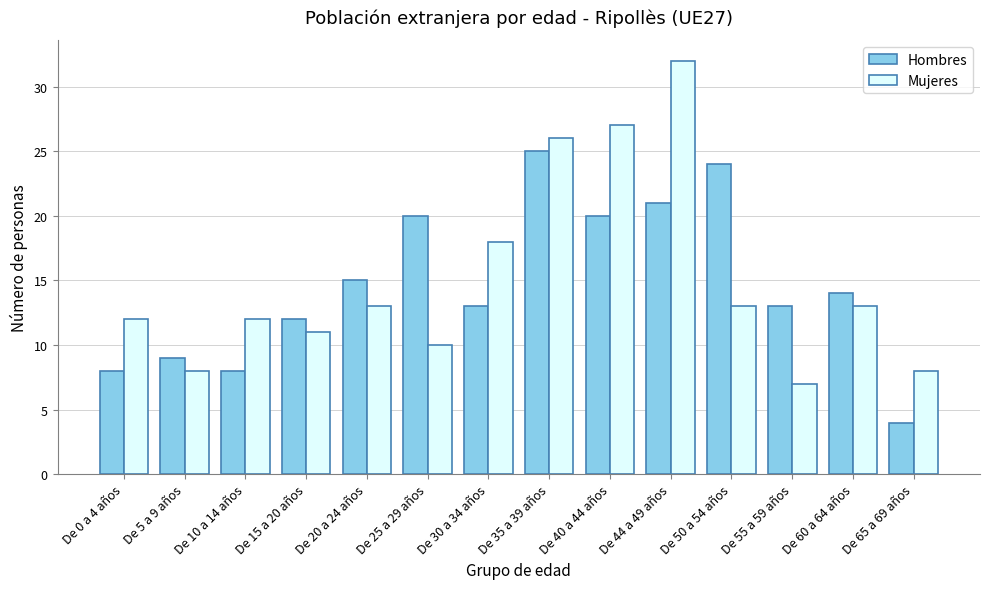

Is it true that Hombres equals 5 at De 0 a 4 años?

False